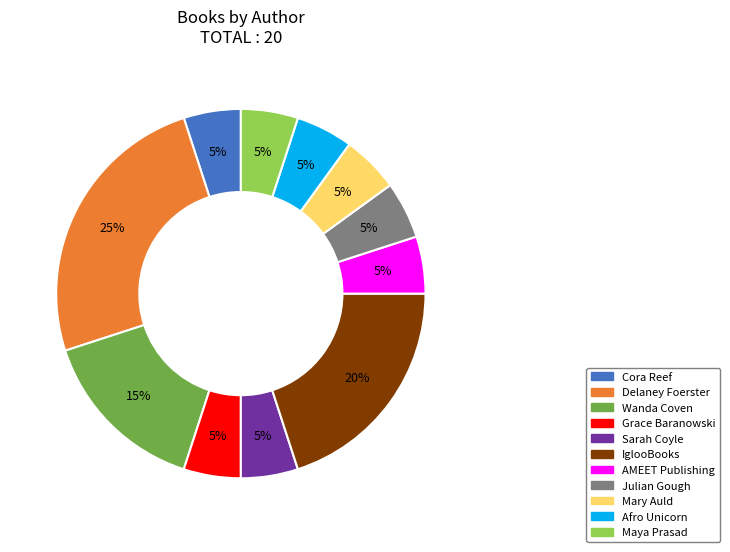

Does IglooBooks represent more than half of the total?

No